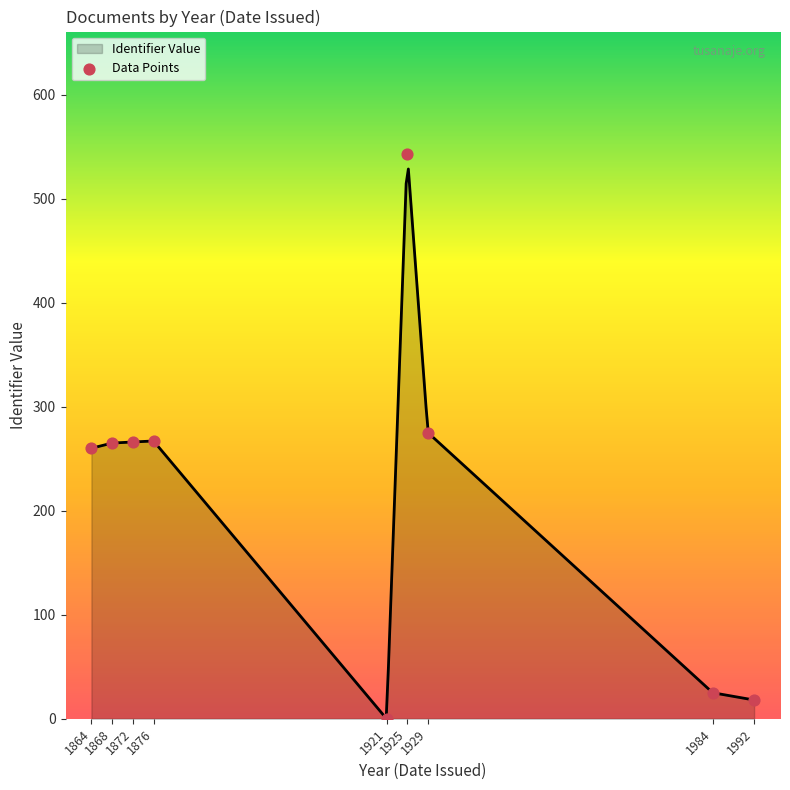

Between 1929 and 1992, which is larger?

1929